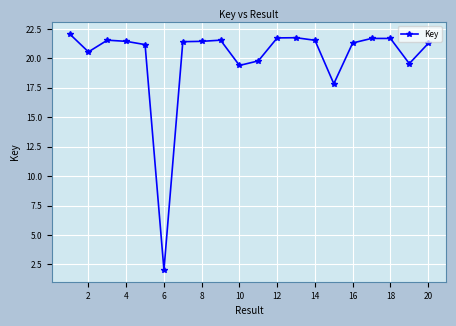

What is the difference between the second highest and second lowest values?

3.9